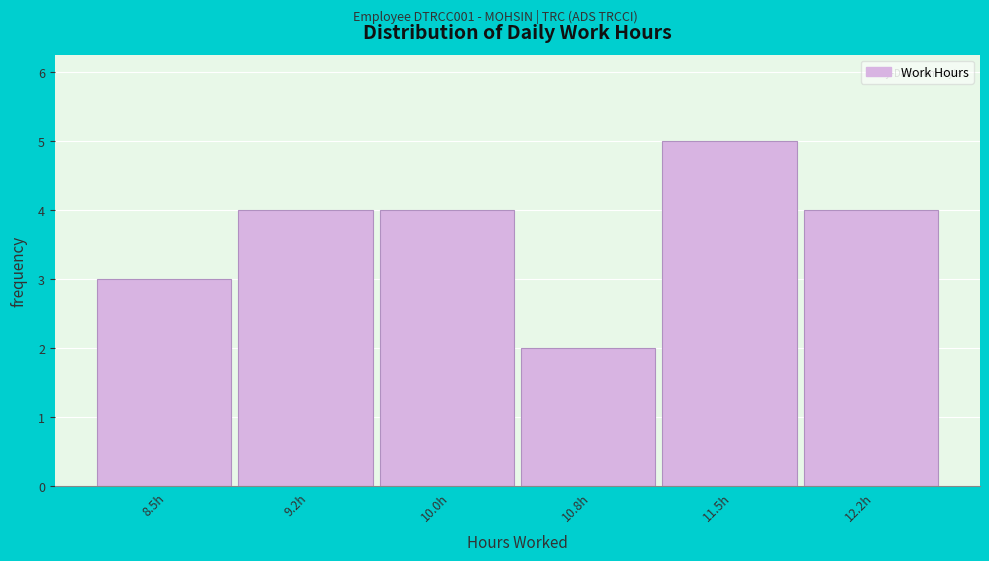

Reading right to left, list all the values displayed in this chart.

4	5	2	4	4	3